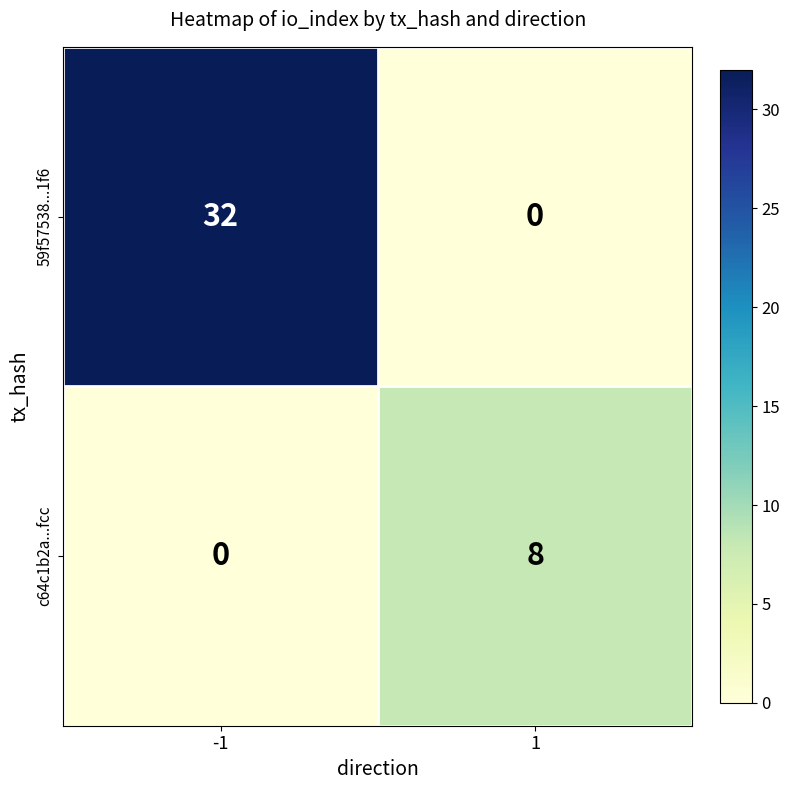

Which series has the largest total across all categories?

59f57538...1f6